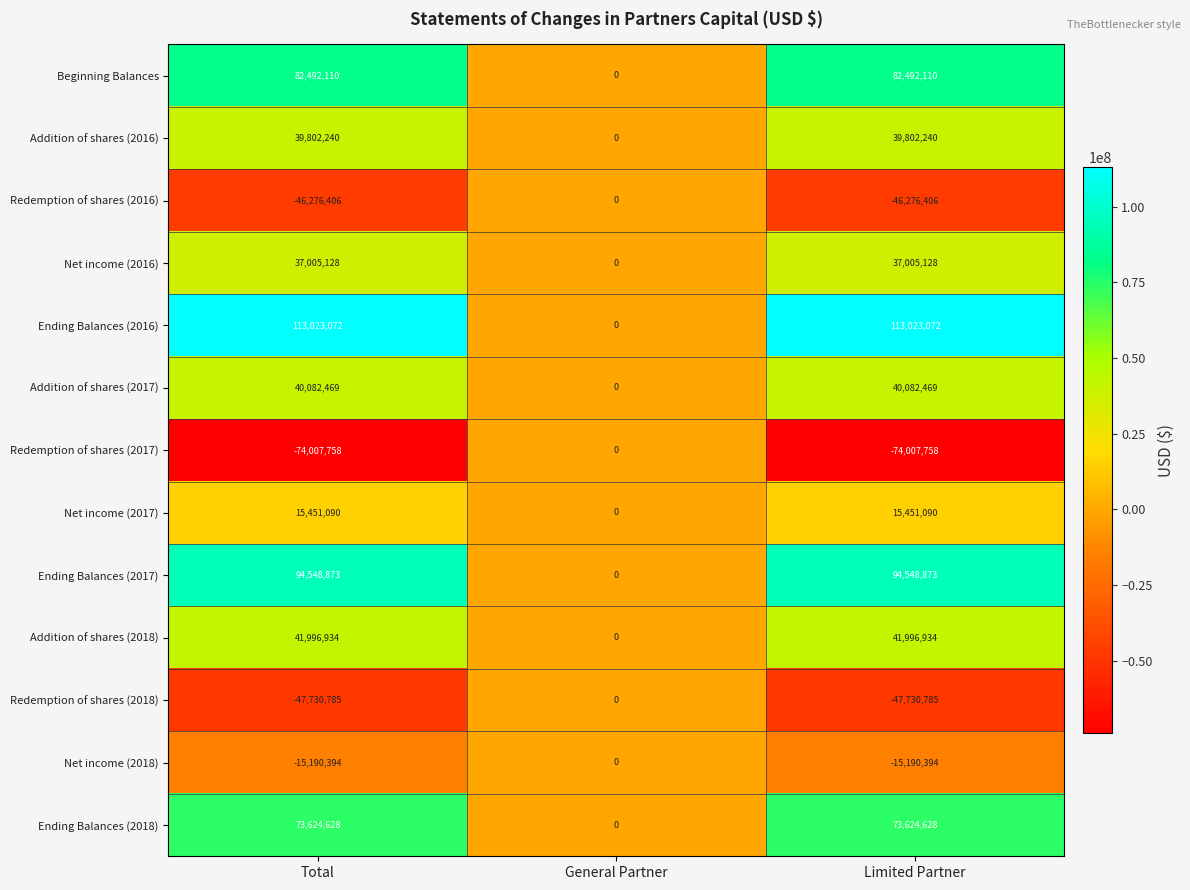

What is the difference between the maximum and minimum values in the Net income (2016) series?

37005128